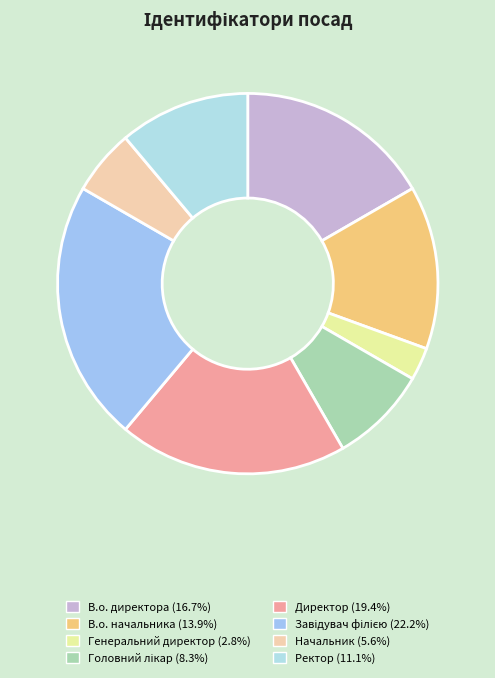

Rank the categories by value from lowest to highest.

Генеральний директор, Начальник, Головний лікар, Ректор, В.о. начальника, В.о. директора, Директор, Завідувач філією